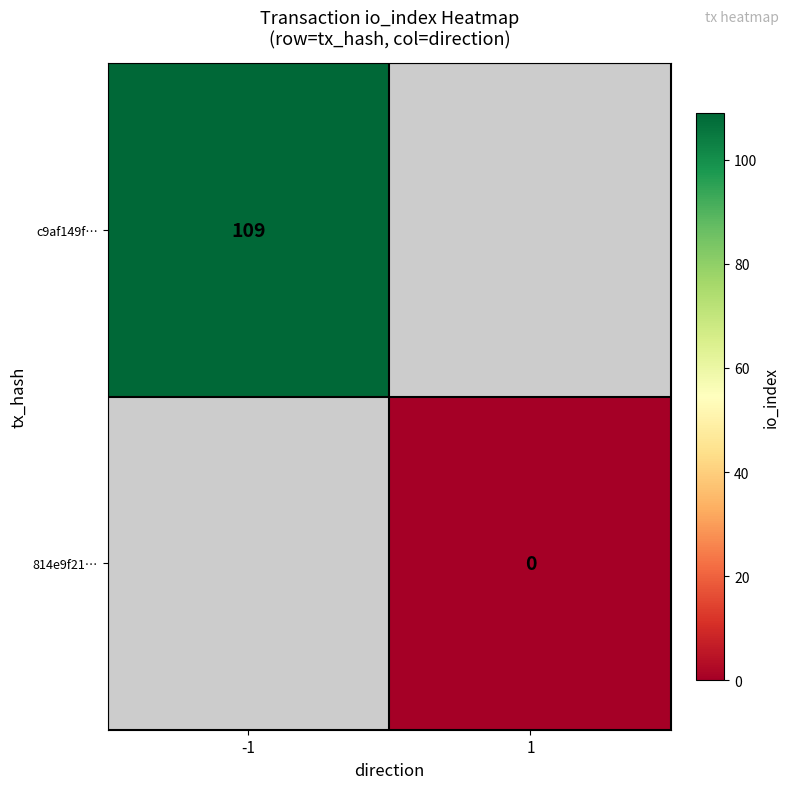

True or false: c9af149f… has a value of 32.2 at -1.

False